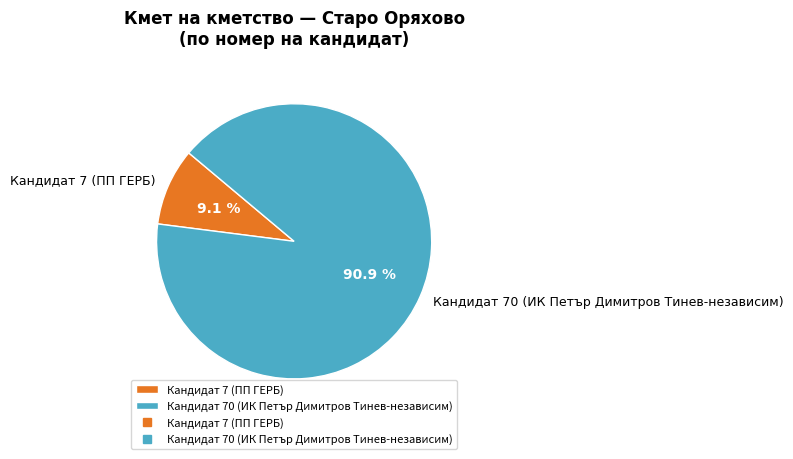

Rank the categories by value from lowest to highest.

Кандидат 7 (ПП ГЕРБ), Кандидат 70 (ИК Петър Димитров Тинев-независим)